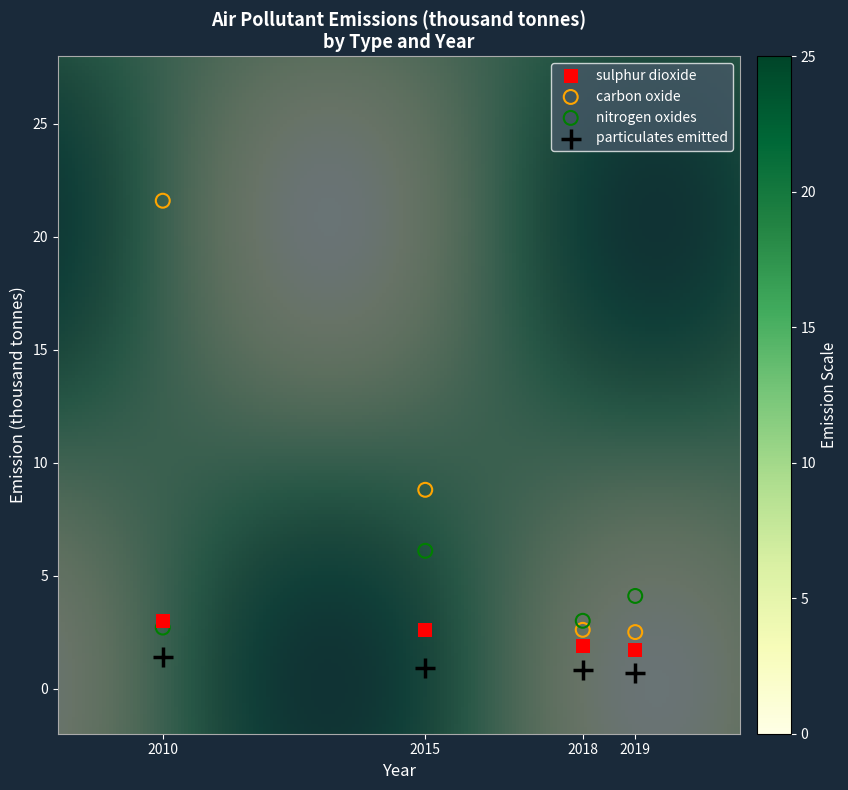

Across all series, what Y value is closest to 11?

8.8